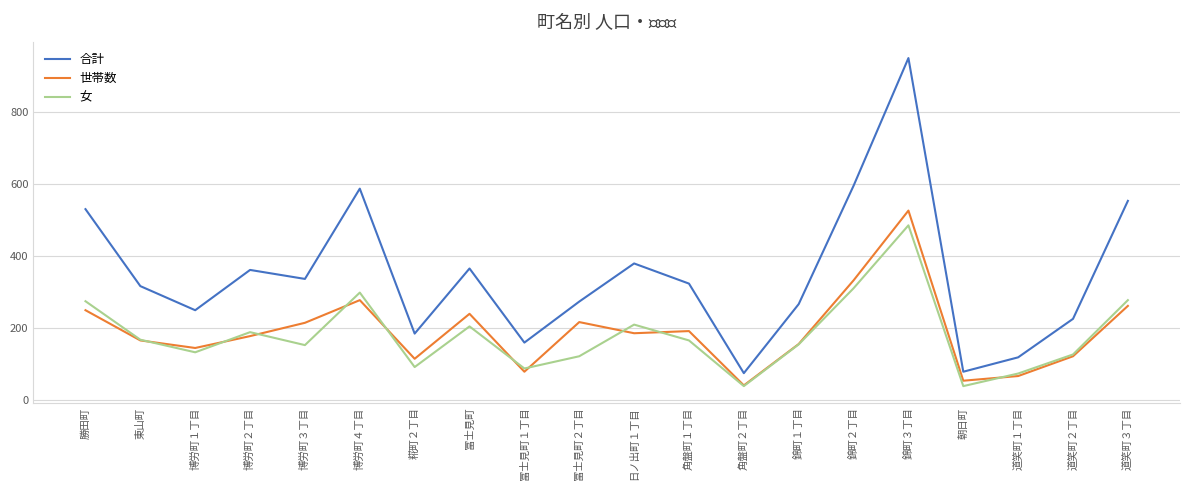

Where is 合計 nearest to the value 512?

勝田町